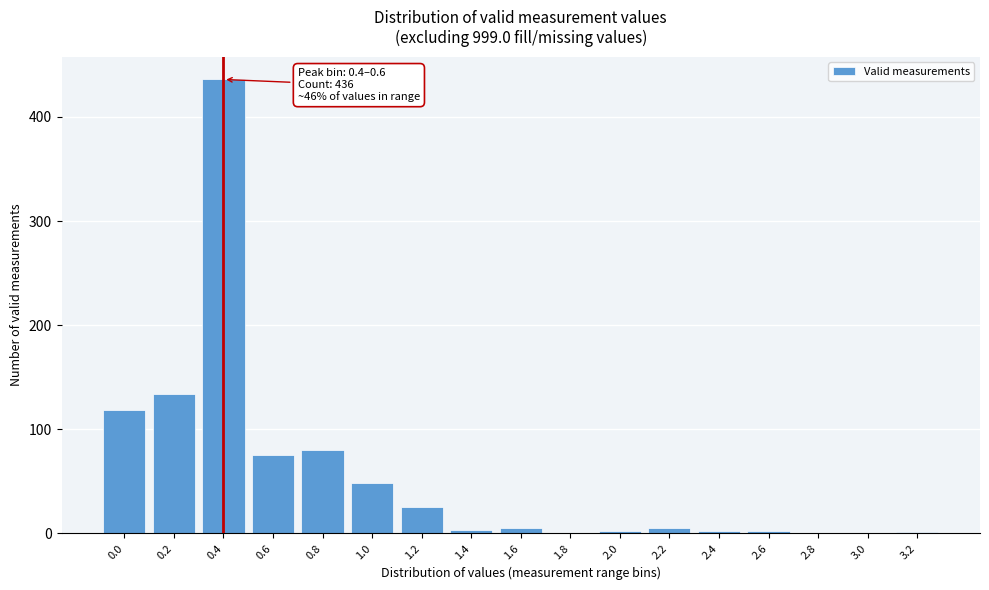

What is the greatest value displayed?

436